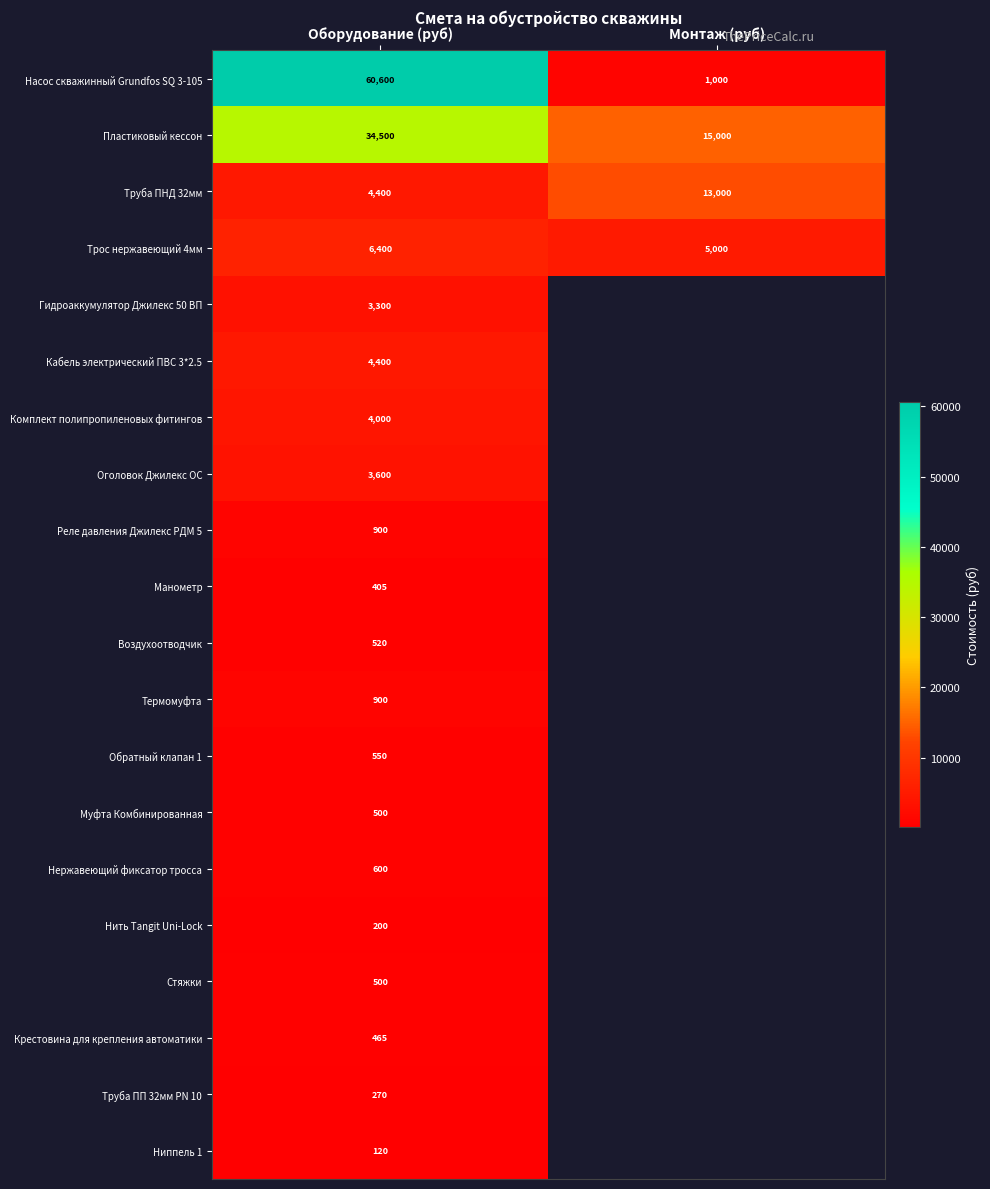

How many series are shown in this chart?

20